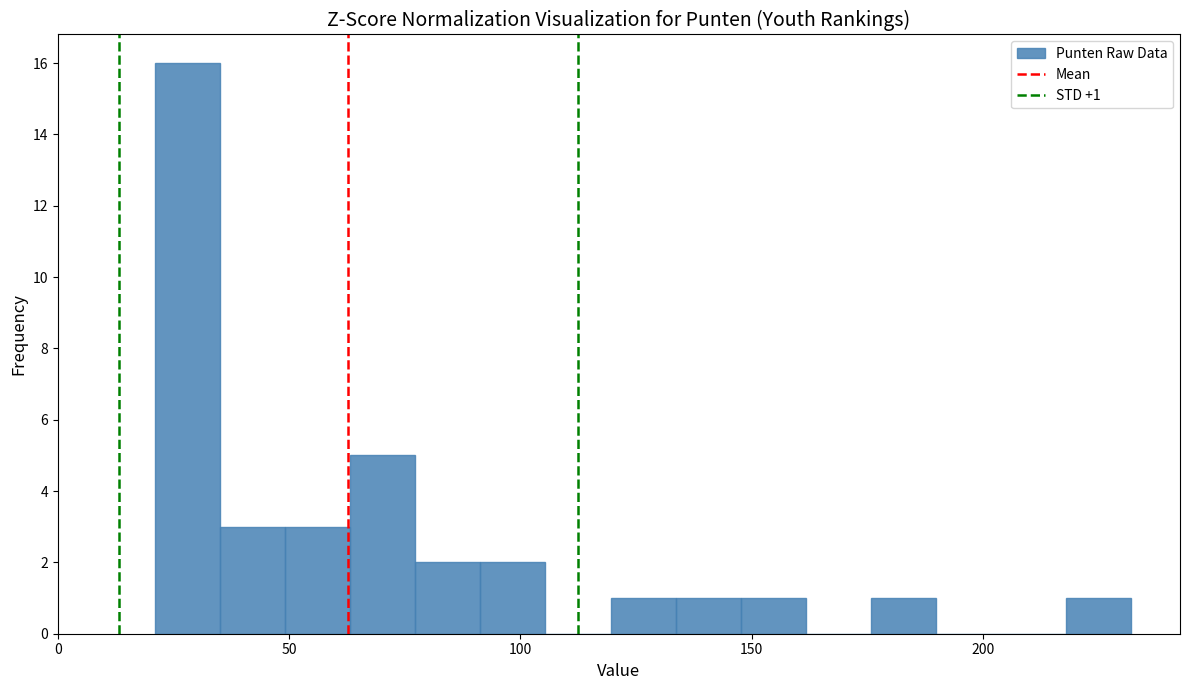

Around what value on the x-axis is the tallest bar? Give the approximate position of its centre, as read against the axis.

30